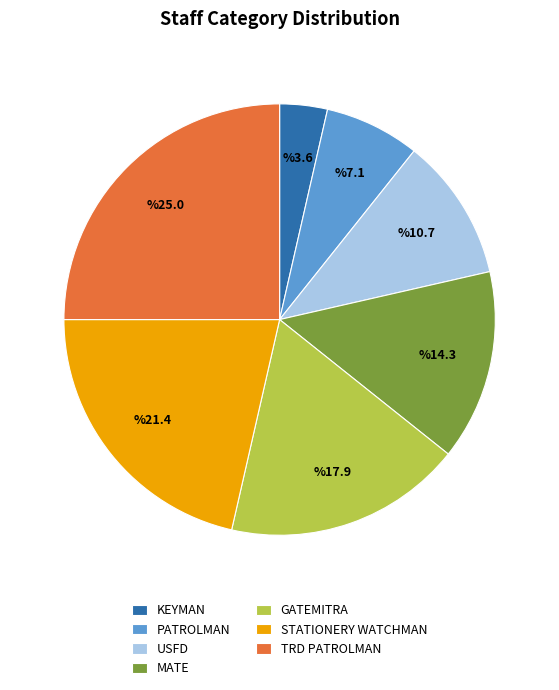

Rank the categories by value from highest to lowest.

TRD PATROLMAN, STATIONERY WATCHMAN, GATEMITRA, MATE, USFD, PATROLMAN, KEYMAN